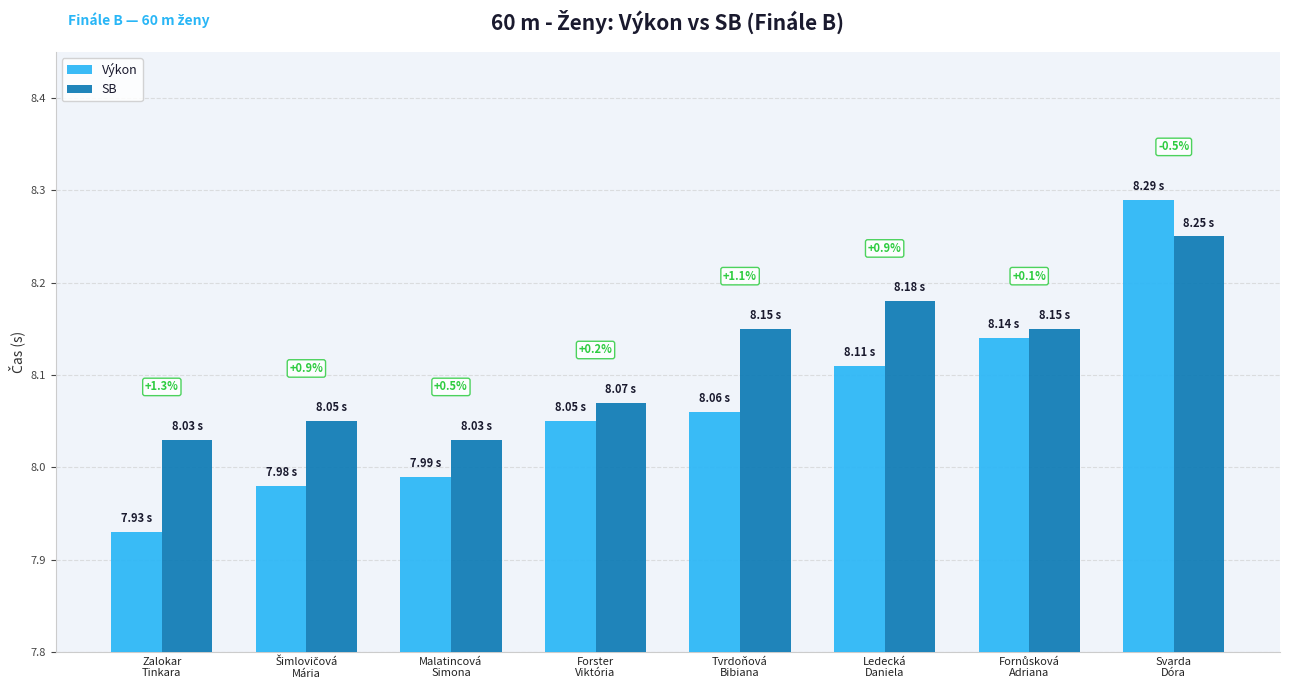

Are the bars grouped side by side (vs. stacked)?

Yes